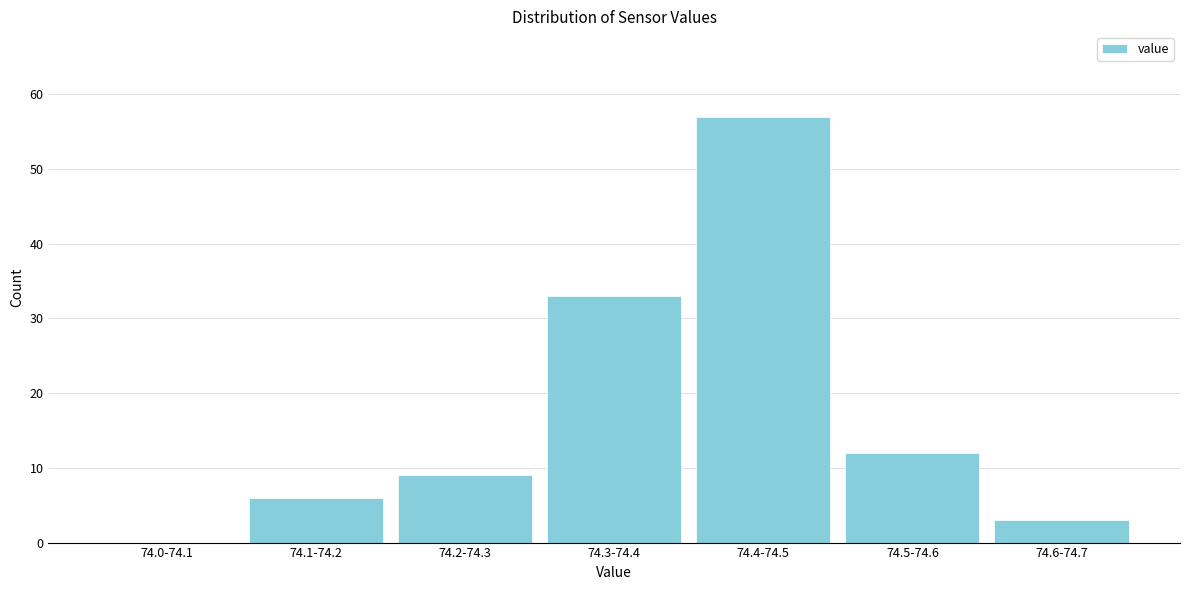

Reading left to right, transcribe all the data shown in this chart.

74.0-74.1=0	74.1-74.2=6	74.2-74.3=9	74.3-74.4=33	74.4-74.5=57	74.5-74.6=12	74.6-74.7=3